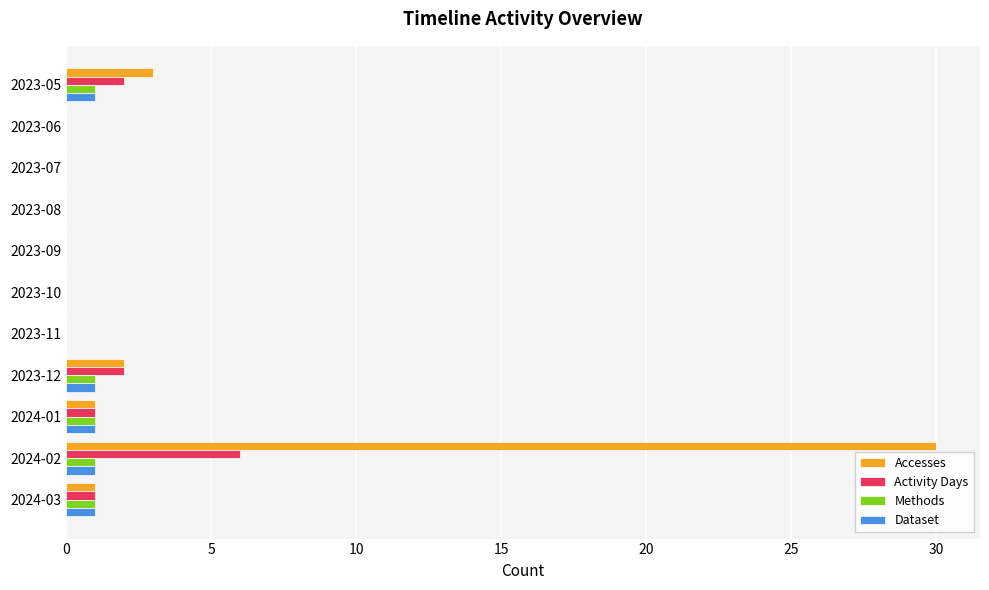

Which series has the largest total across all categories?

Accesses